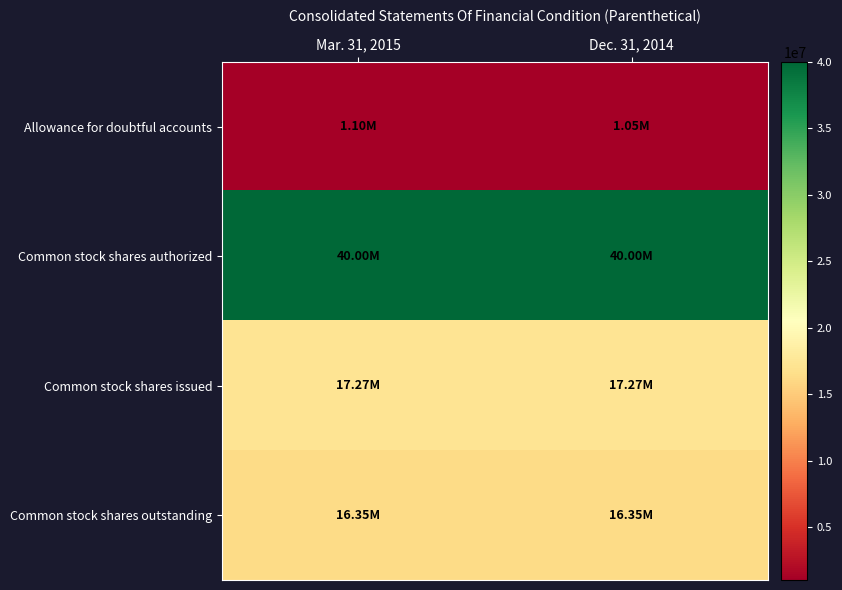

What is the smallest value displayed?

1050000